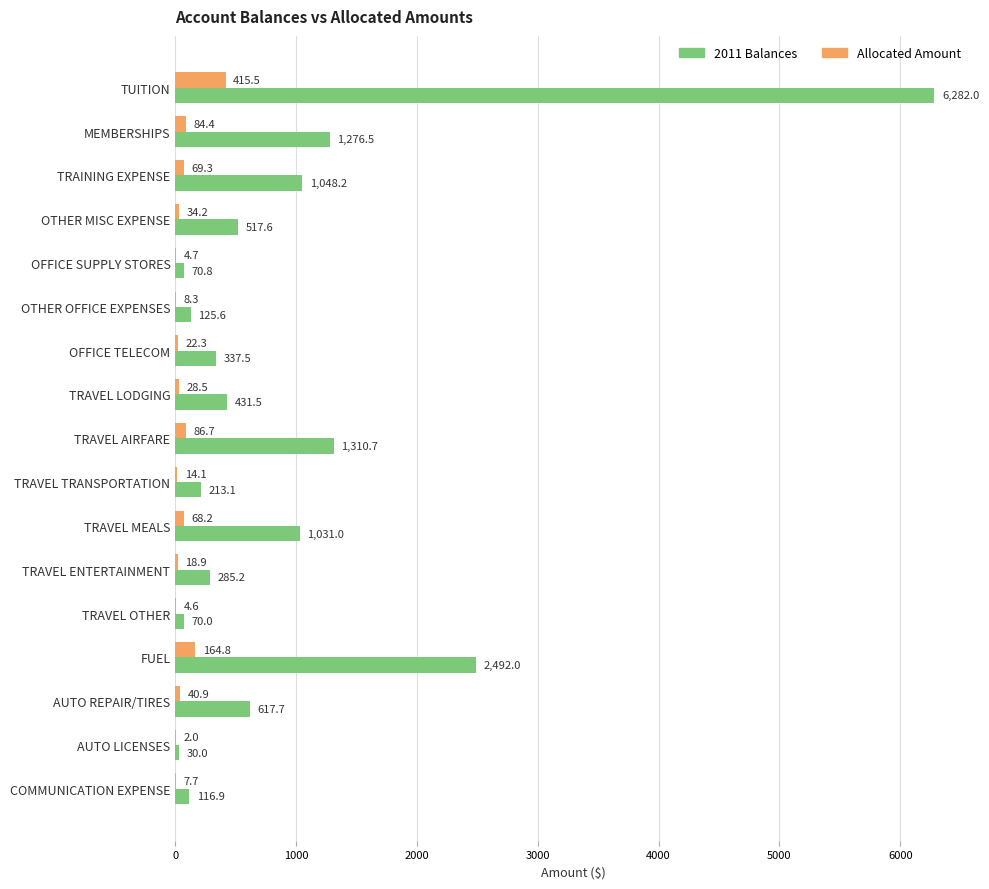

What is the average value of the 2011 Balances series?

956.3